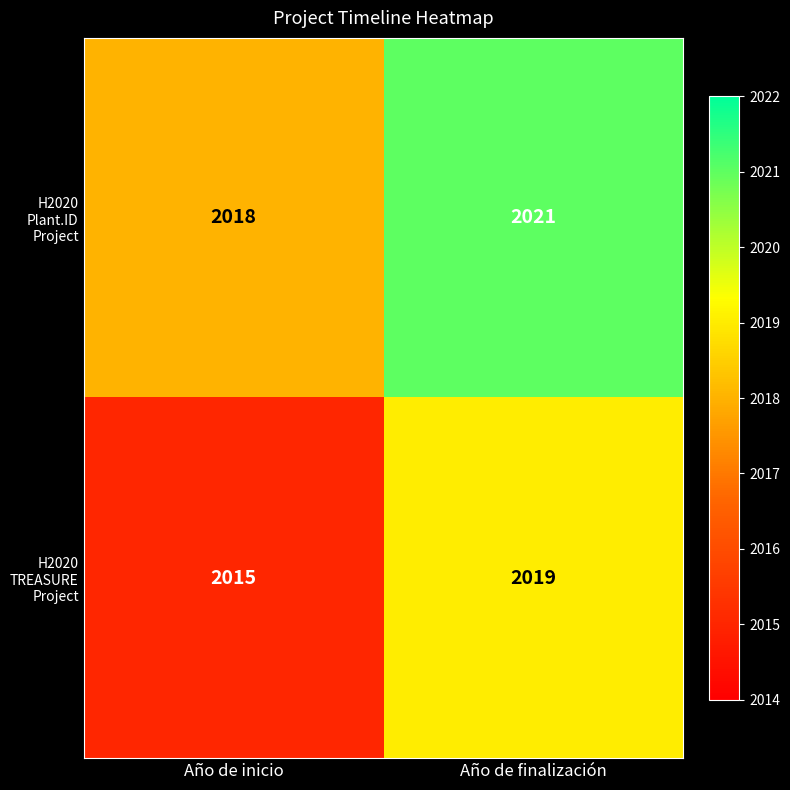

Which label corresponds to the smallest value in the chart?

Año de inicio